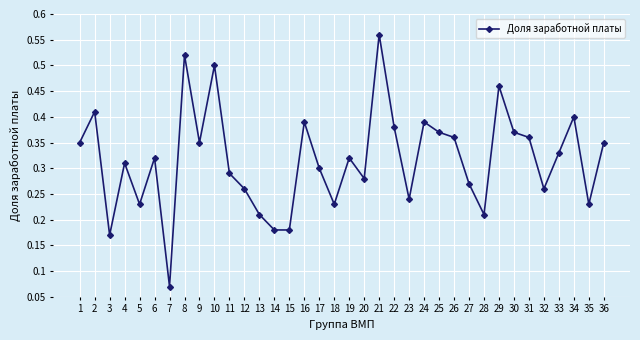

Where is the first local minimum?

3